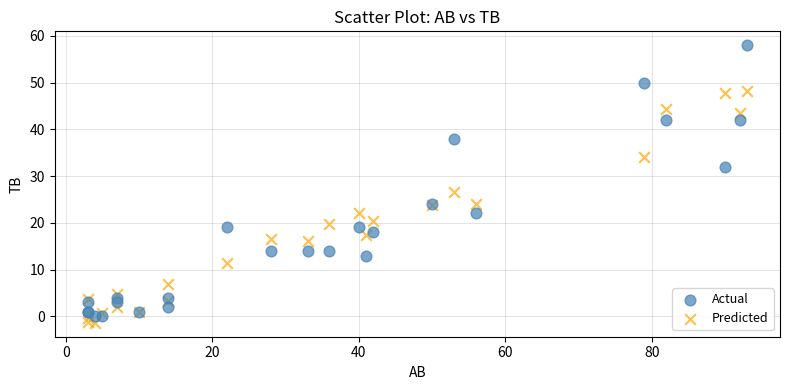

Which series has the widest spread of Y values?

Actual